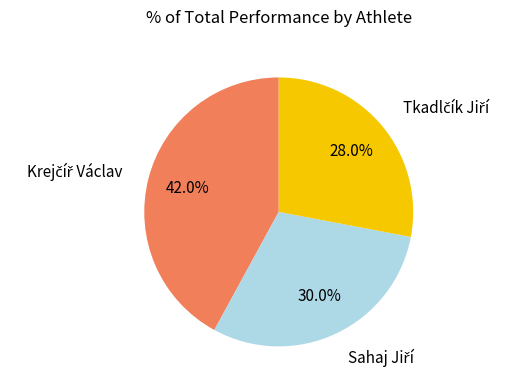

How many segments does this pie chart have?

3